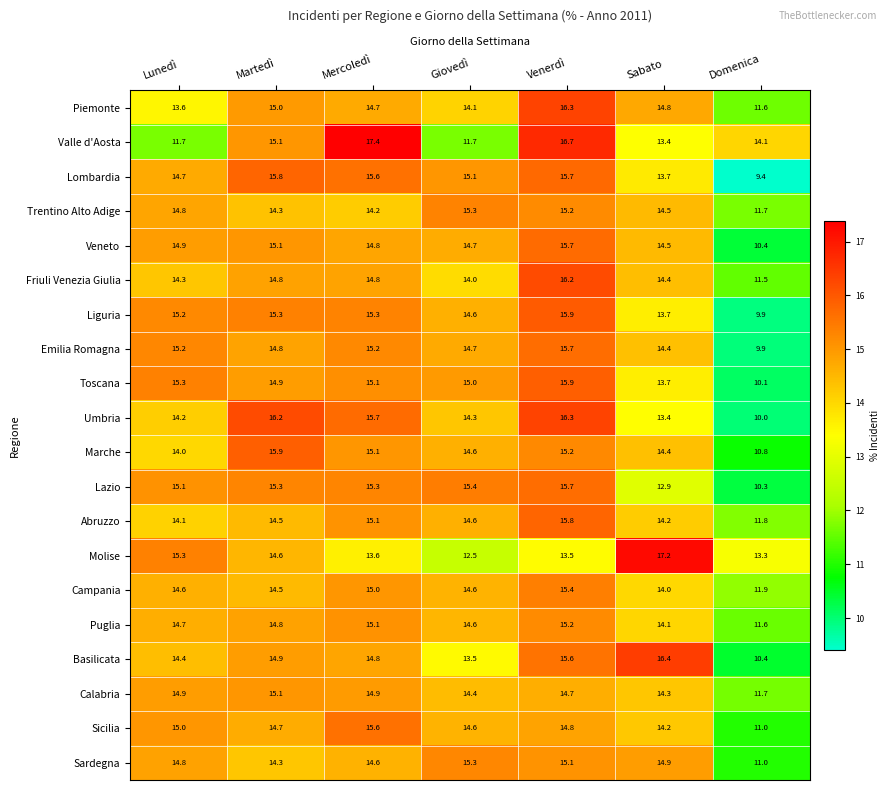

The Umbria series shows 25.8 at Mercoledì. True or false?

False